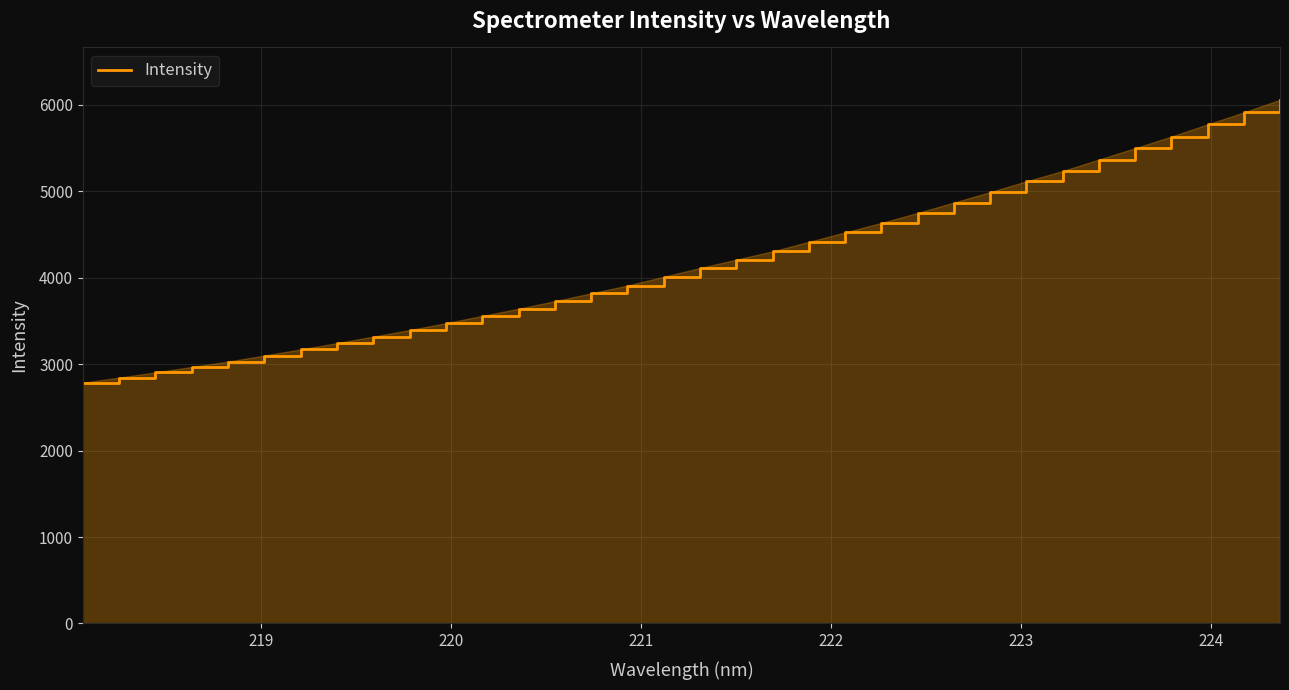

What is the smallest value displayed?

2784.8